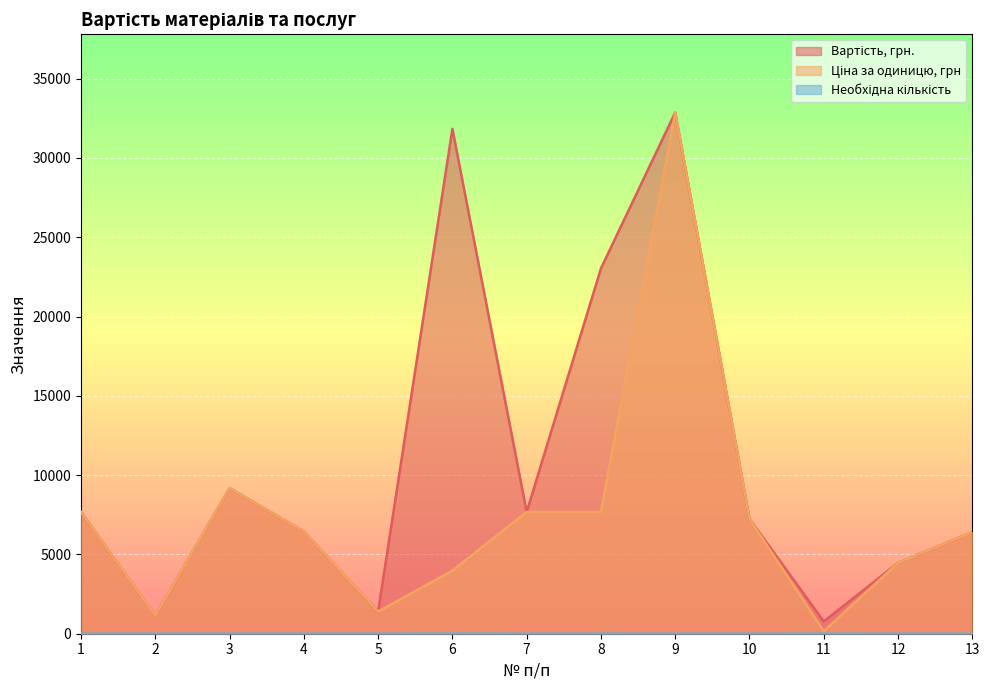

The value of Необхідна кількість at 3 is 0.7. True or false?

False